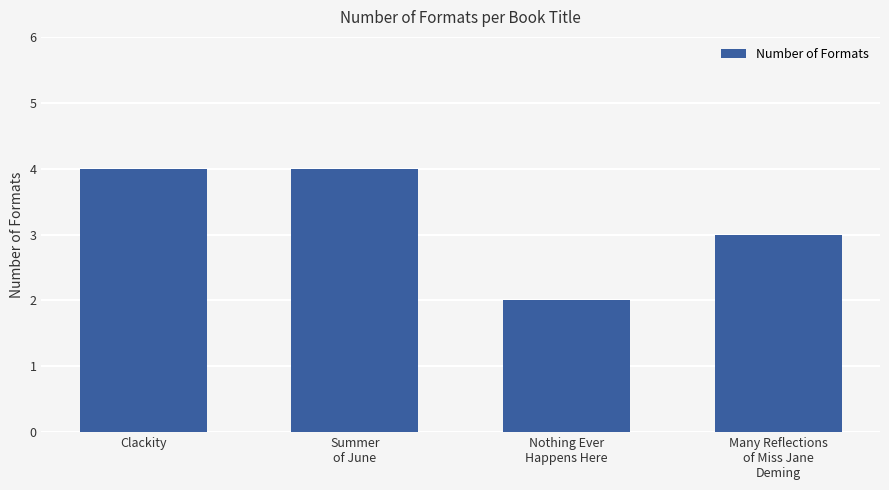

What is the label of the 3rd bar from the left?

Nothing Ever
Happens Here